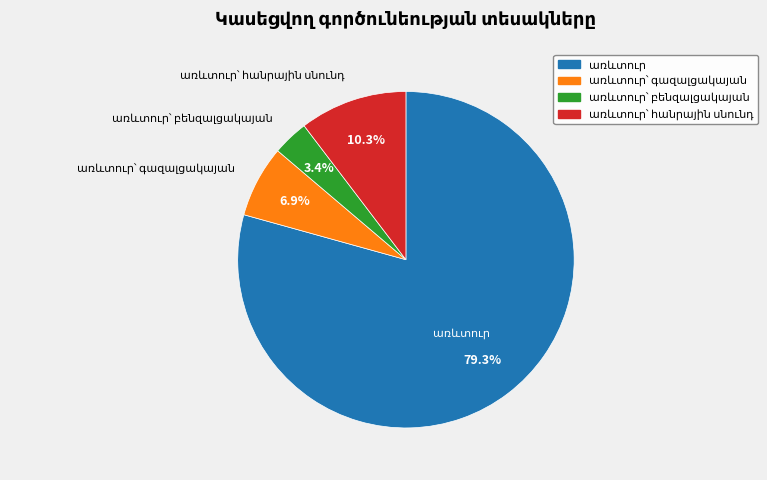

Is there a majority slice in this chart?

Yes